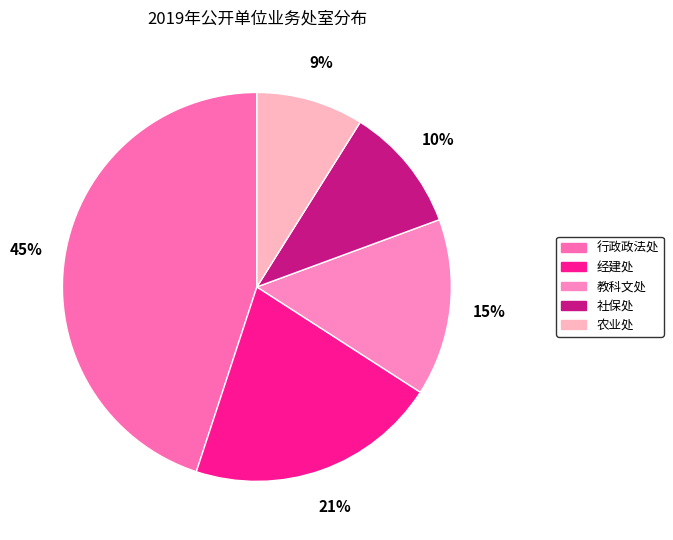

To the nearest percent, what is the combined percentage of 农业处 and 经建处?

30%